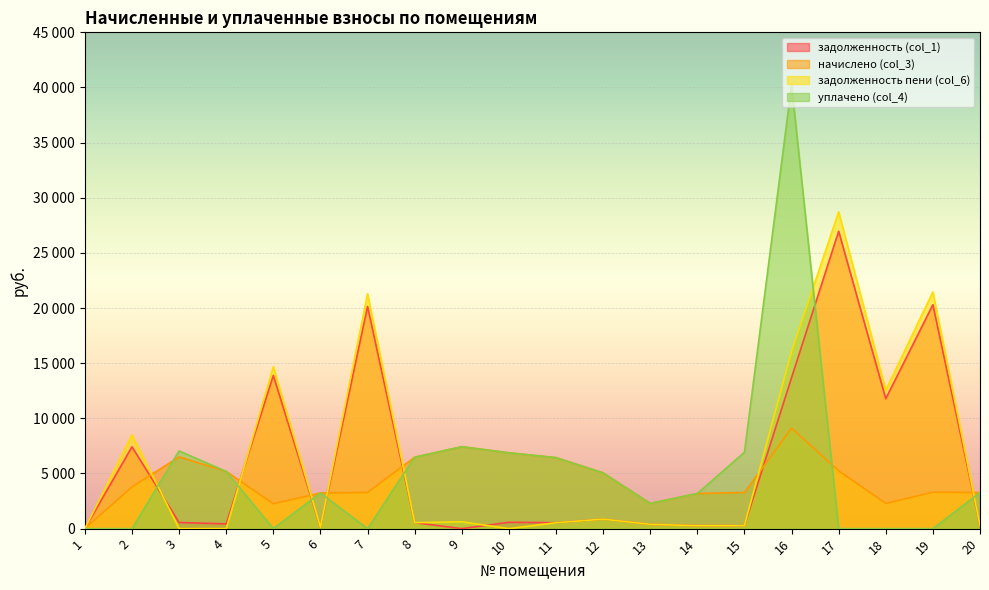

Which series has the largest total across all categories?

задолженность пени (col_6)